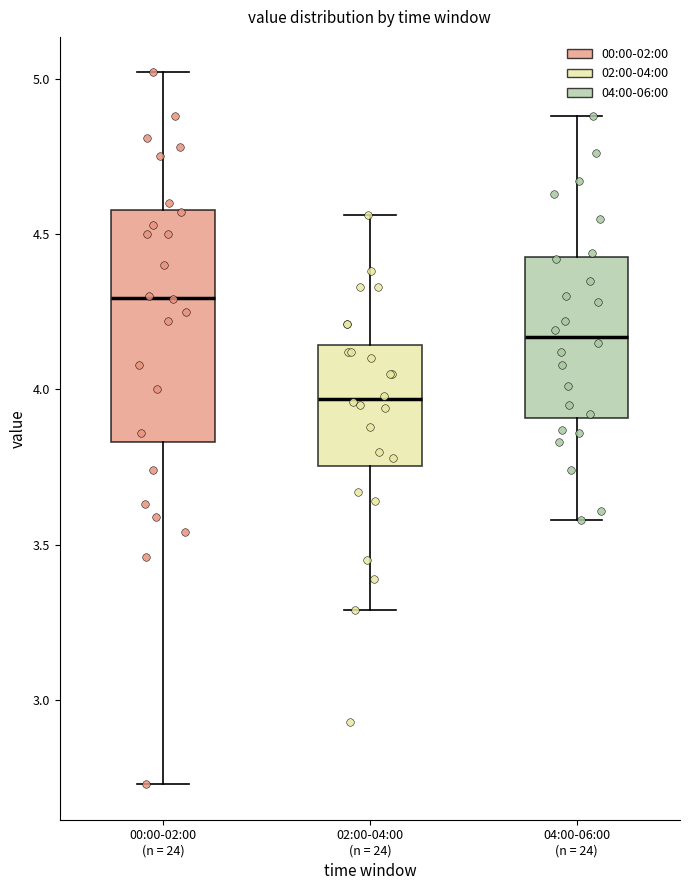

Which box's median line is the highest?

00:00-02:00 (n = 24)